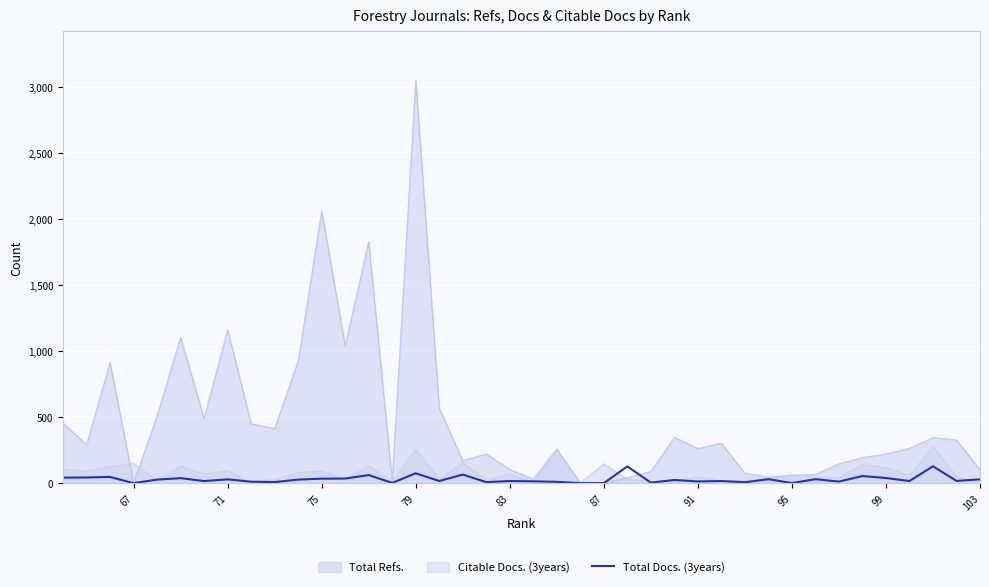

How many interior local valleys (lower than both neighbors) does the data have?

13